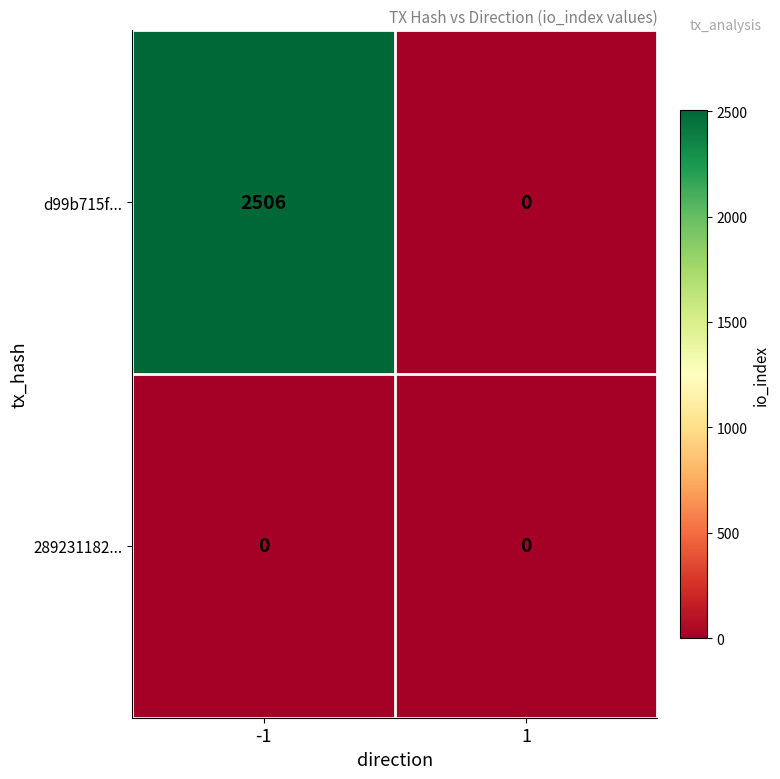

What is the total value across all series at -1?

2506